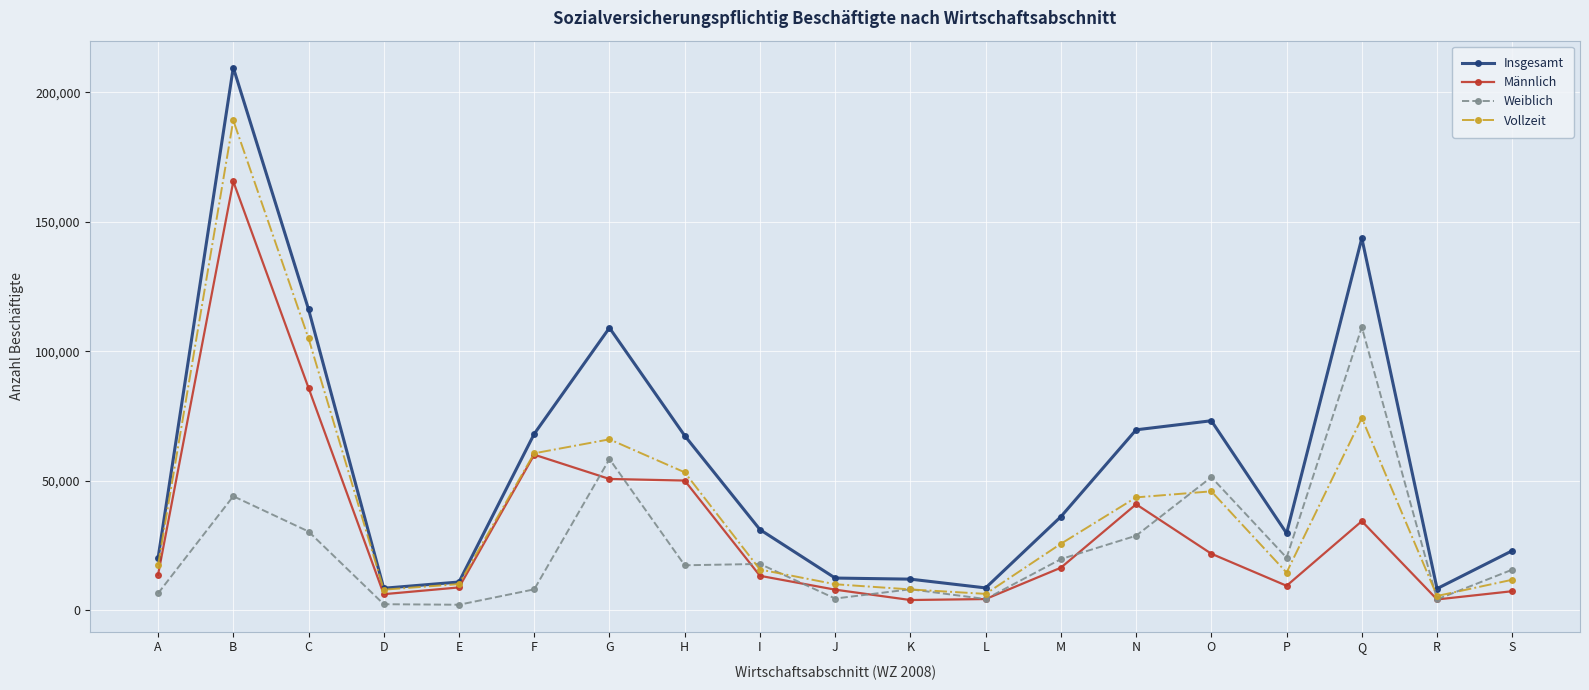

What is the difference between the highest and lowest values at D?

6167